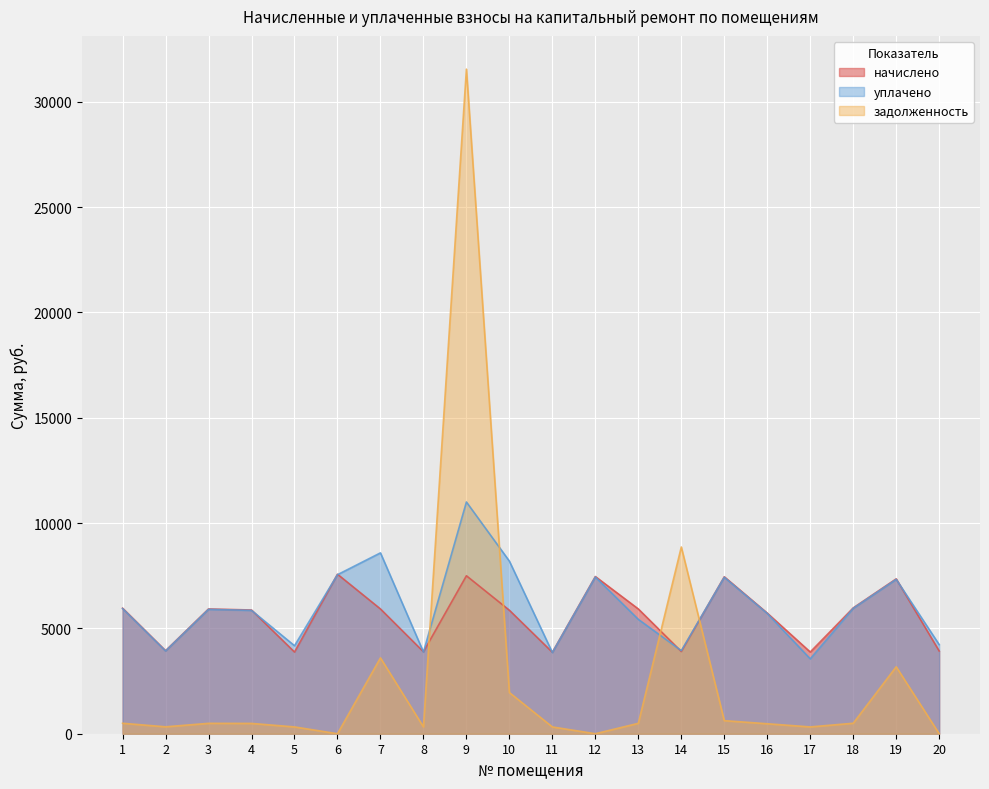

Does the chart display data point markers on the line(s)?

No